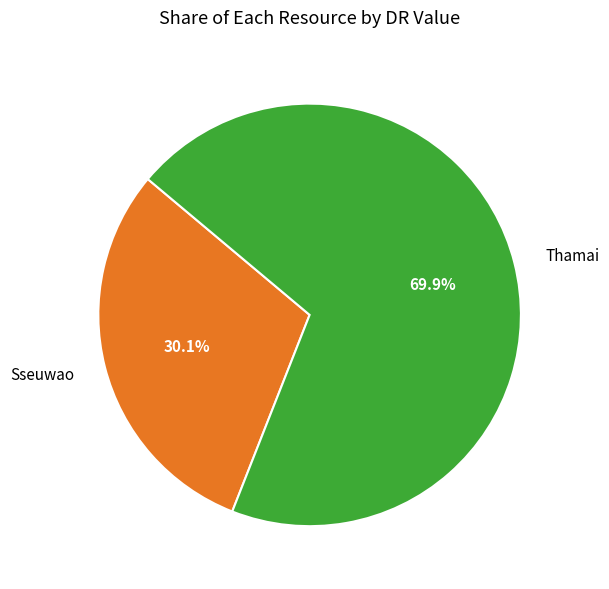

Which category has the smallest portion of the pie?

Sseuwao